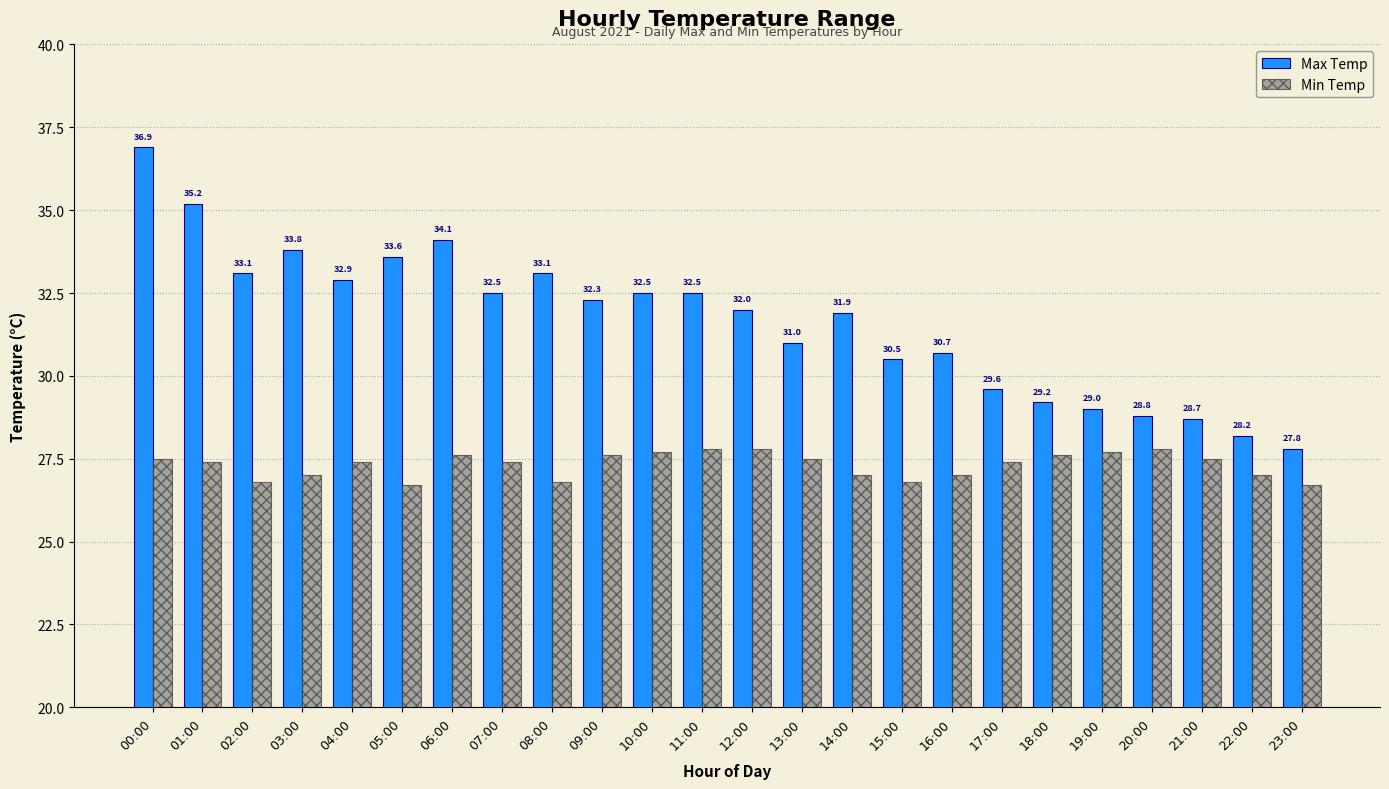

Reading right to left, transcribe all the data shown in this chart.

Max Temp: 23:00=27.8	22:00=28.2	21:00=28.7	20:00=28.8	19:00=29.0	18:00=29.2	17:00=29.6	16:00=30.7	15:00=30.5	14:00=31.9	13:00=31.0	12:00=32.0	11:00=32.5	10:00=32.5	09:00=32.3	08:00=33.1	07:00=32.5	06:00=34.1	05:00=33.6	04:00=32.9	03:00=33.8	02:00=33.1	01:00=35.2	00:00=36.9
Min Temp: 23:00=26.7	22:00=27.0	21:00=27.5	20:00=27.8	19:00=27.7	18:00=27.6	17:00=27.4	16:00=27.0	15:00=26.8	14:00=27.0	13:00=27.5	12:00=27.8	11:00=27.8	10:00=27.7	09:00=27.6	08:00=26.8	07:00=27.4	06:00=27.6	05:00=26.7	04:00=27.4	03:00=27.0	02:00=26.8	01:00=27.4	00:00=27.5